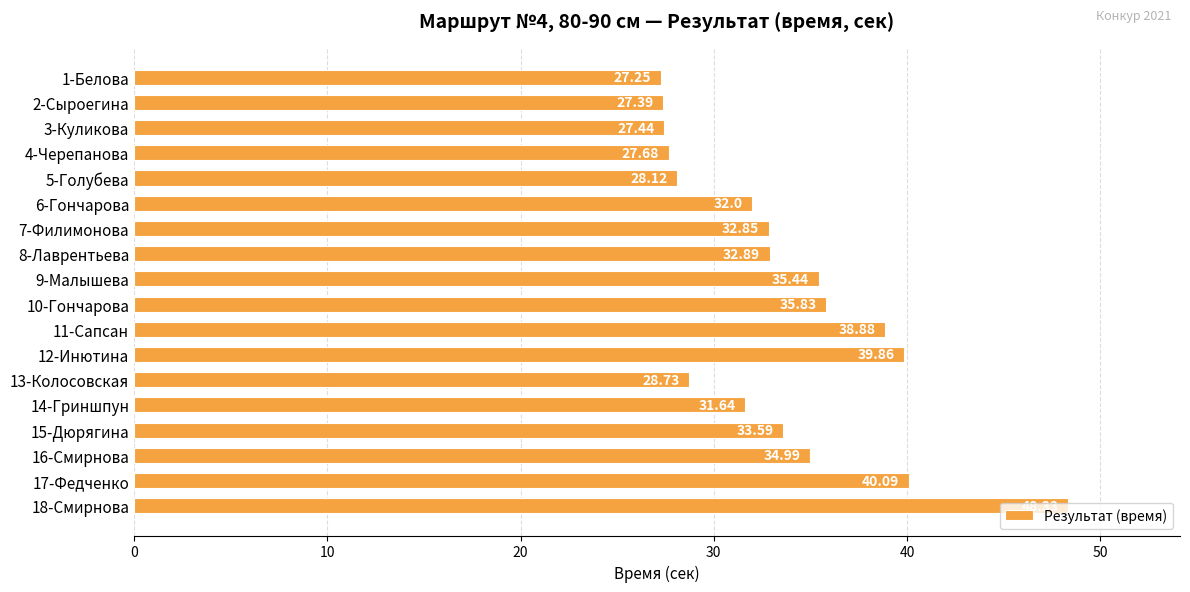

Which has a higher value, 11-Сапсан or 8-Лаврентьева?

11-Сапсан